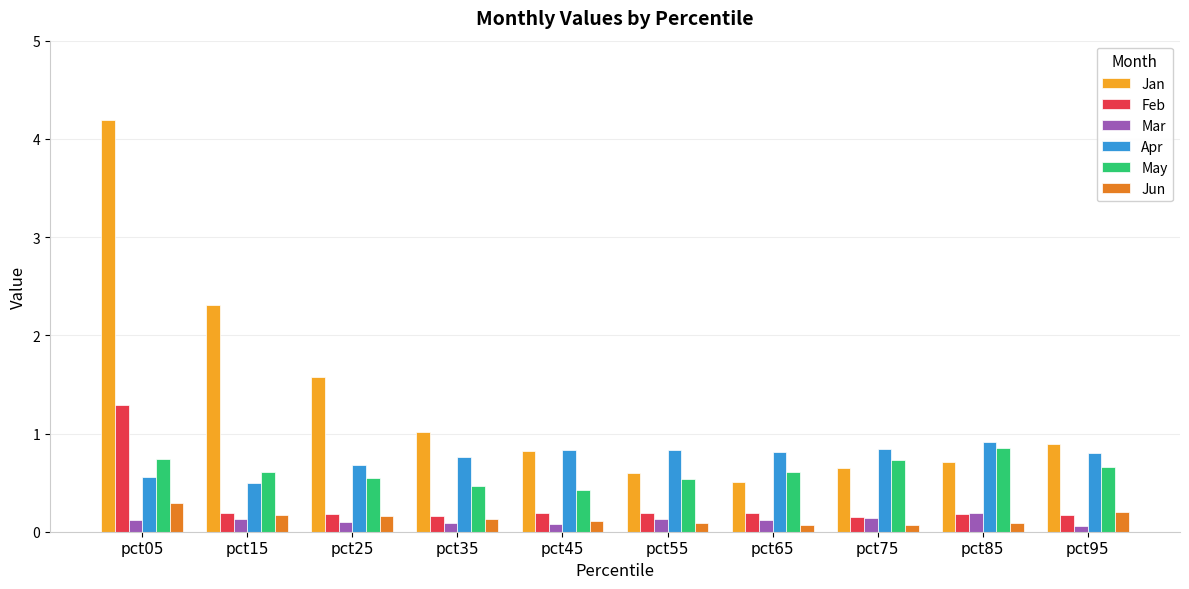

How many categories are shown in the chart?

10